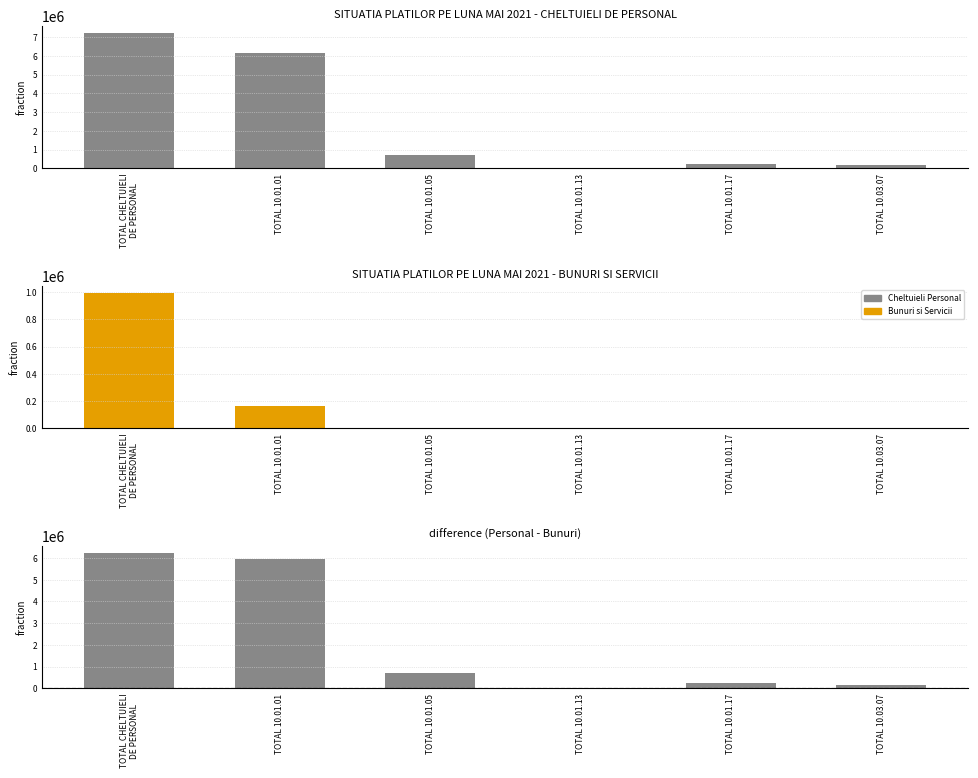

Reading left to right, list all the values displayed in this chart.

CHELTUIELI DE PERSONAL: 7232151.0	6131129.0	703639.0	10090.0	230728.0	156565.0
BUNURI SI SERVICII: 994644.0	160562.9	2005.3	5146.6	441.6	883.1
difference: 6237507.0	5970566.1	701633.7	4943.4	230286.5	155681.9